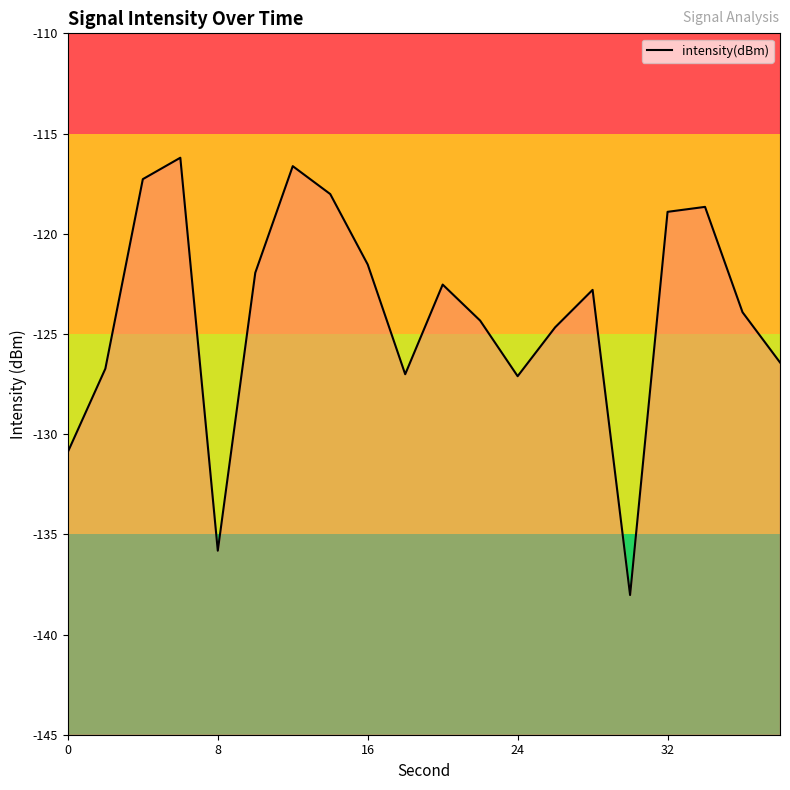

Reading left to right, extract all data points from this chart.

-130.9	-126.7	-117.3	-116.2	-135.8	-121.9	-116.6	-118.0	-121.5	-127.0	-122.5	-124.3	-127.1	-124.7	-122.8	-138.0	-118.9	-118.7	-123.9	-126.4